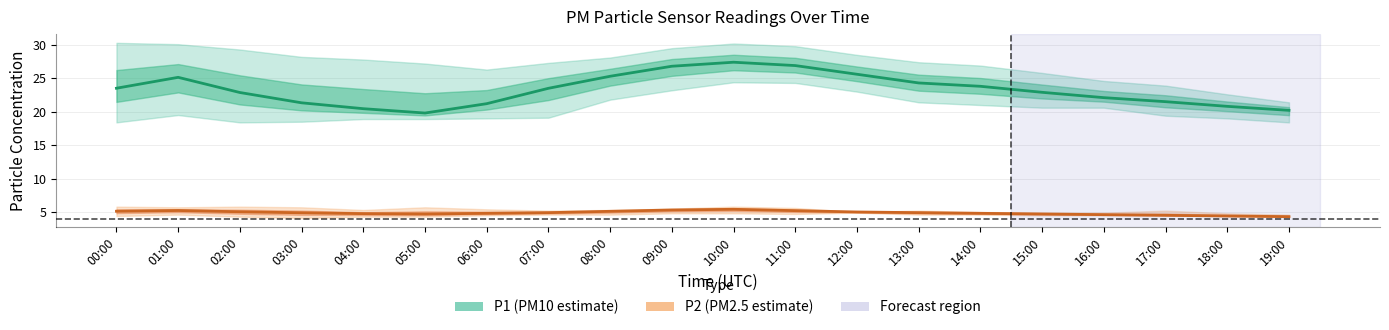

Reading left to right, extract all data points from this chart.

P1: 23.5	25.1	22.9	21.3	20.4	19.8	21.2	23.5	25.3	26.8	27.4	26.9	25.6	24.3	23.8	22.9	22.1	21.5	20.8	20.2
P1_upper: 30.3	30.1	29.3	28.2	27.8	27.2	26.3	27.3	28.1	29.5	30.2	29.8	28.5	27.4	26.9	25.8	24.6	23.9	22.6	21.4
P1_lower: 18.4	19.5	18.4	18.5	18.9	18.9	19.0	19.1	21.8	23.2	24.4	24.3	23.0	21.4	21.0	20.6	20.6	19.4	19.0	18.4
P2: 5.1	5.2	5.0	4.9	4.8	4.7	4.8	4.9	5.1	5.3	5.4	5.2	5.0	4.9	4.8	4.7	4.6	4.5	4.4	4.3
P2_upper: 5.8	5.7	5.8	5.7	5.3	5.7	5.4	5.2	5.3	5.5	5.8	5.6	5.0	5.2	5.0	4.9	4.9	5.2	4.8	4.6
P2_lower: 4.4	4.6	4.3	4.1	4.3	4.3	4.5	4.6	4.6	4.8	4.8	4.7	4.9	4.6	4.6	4.5	4.5	4.5	4.4	4.3